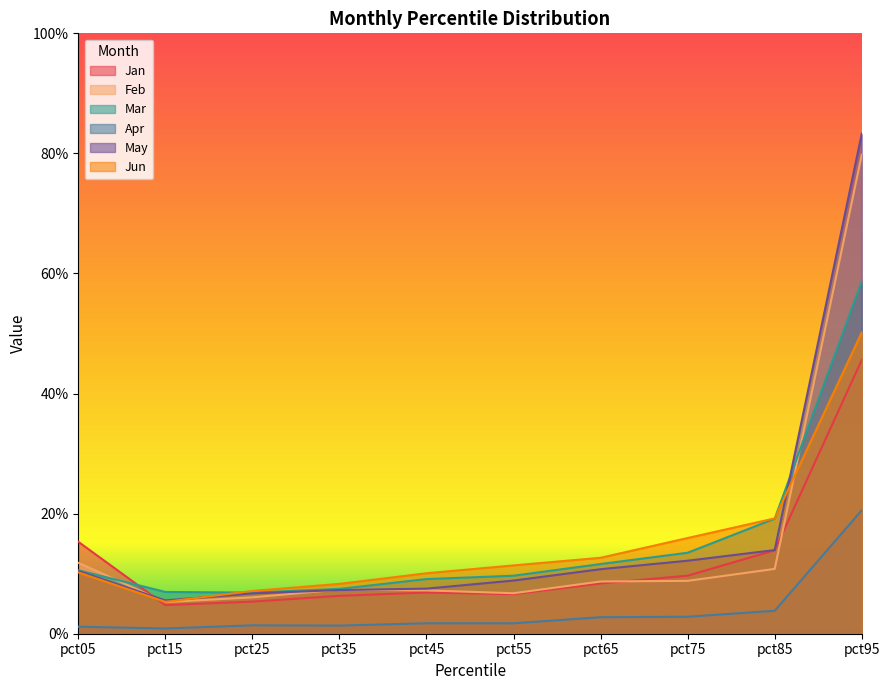

What are all the series names shown in the legend?

Jan, Feb, Mar, Apr, May, Jun